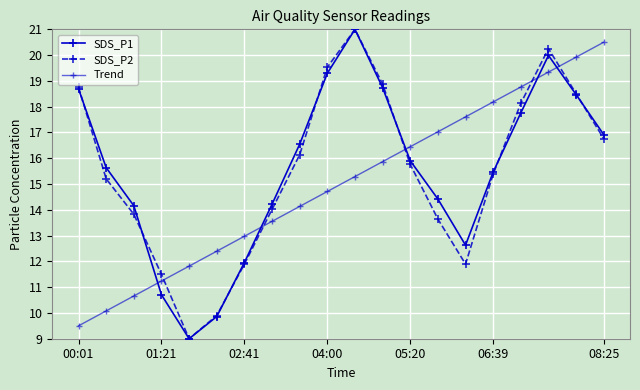

What is the value of the SDS_P1 point at the 11th from the left?

21.0